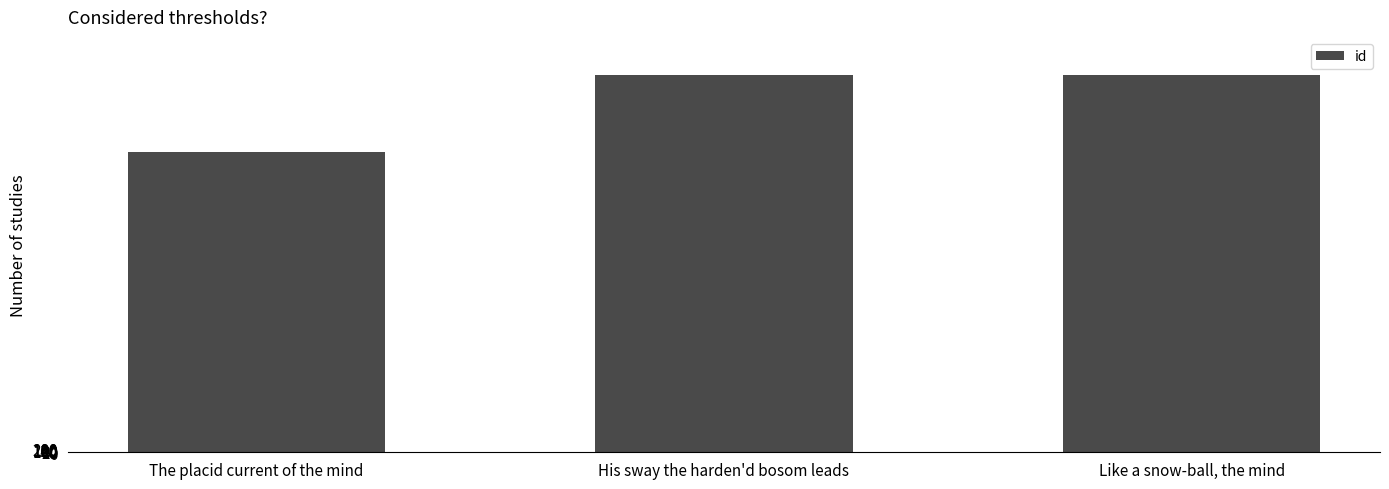

The chart shows a value of 19130 at His sway the harden'd bosom leads. True or false?

True